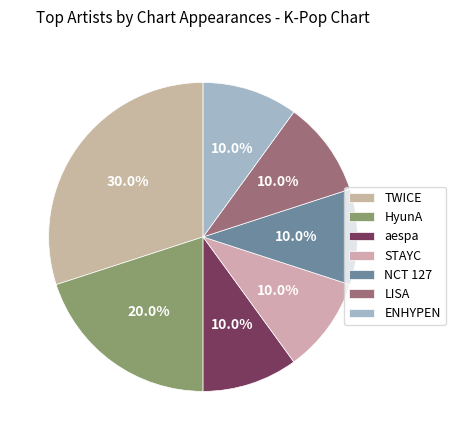

Combined, do aespa and HyunA account for over 50%?

No